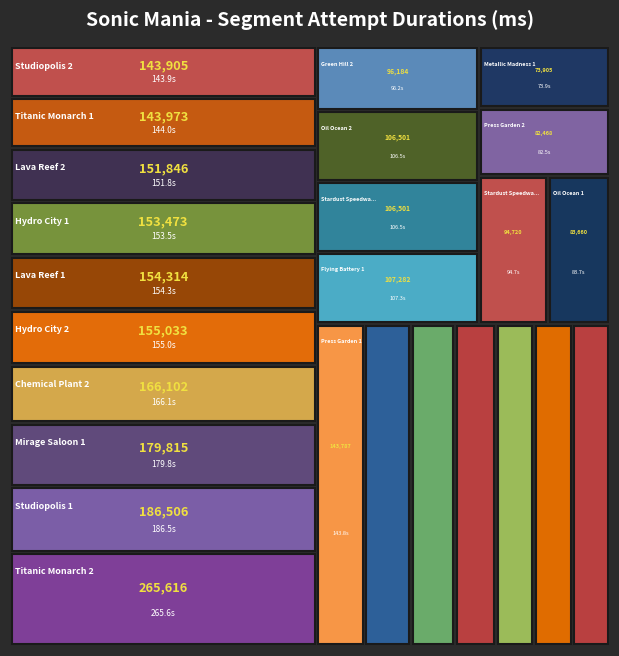

Reading left to right, what are all the values shown in this chart?

110274	96184	130033	166102	186506	143905	107282	114221	143787	82468	94720	106501	153473	155033	179815	122846	83660	106501	154314	151846	73905	138722	143973	265616	113838